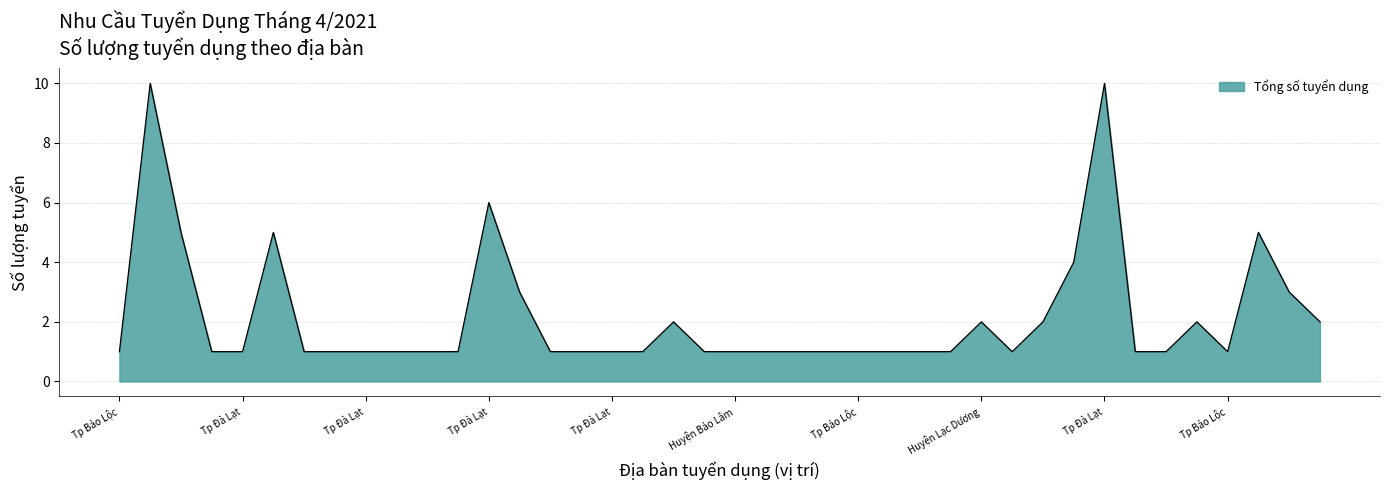

True or false: there are more than 2 points higher than both neighbors.

True